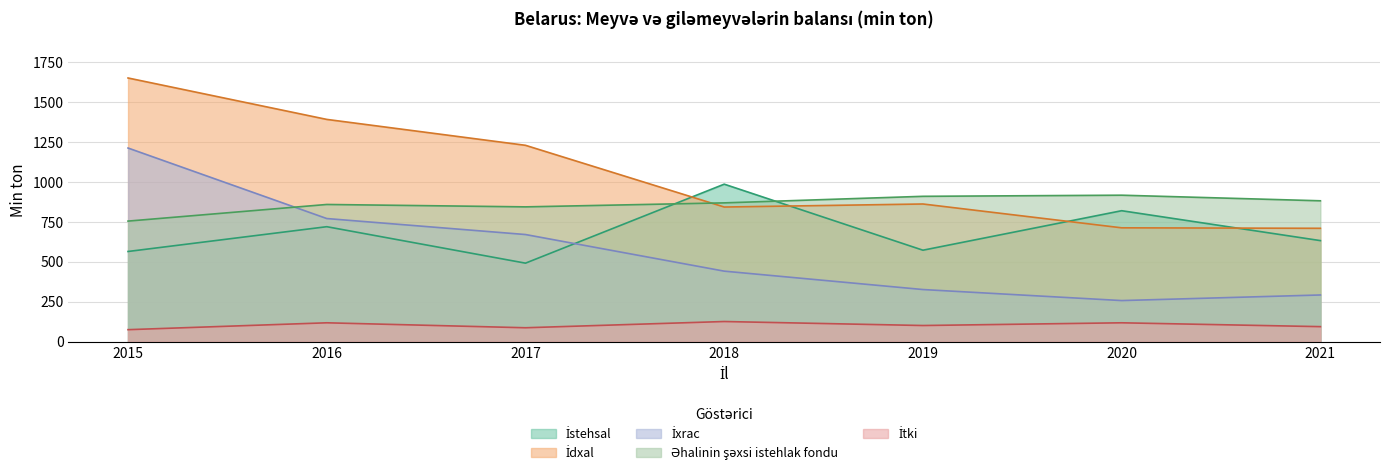

True or false: İtki and İxrac cross at least once.

False